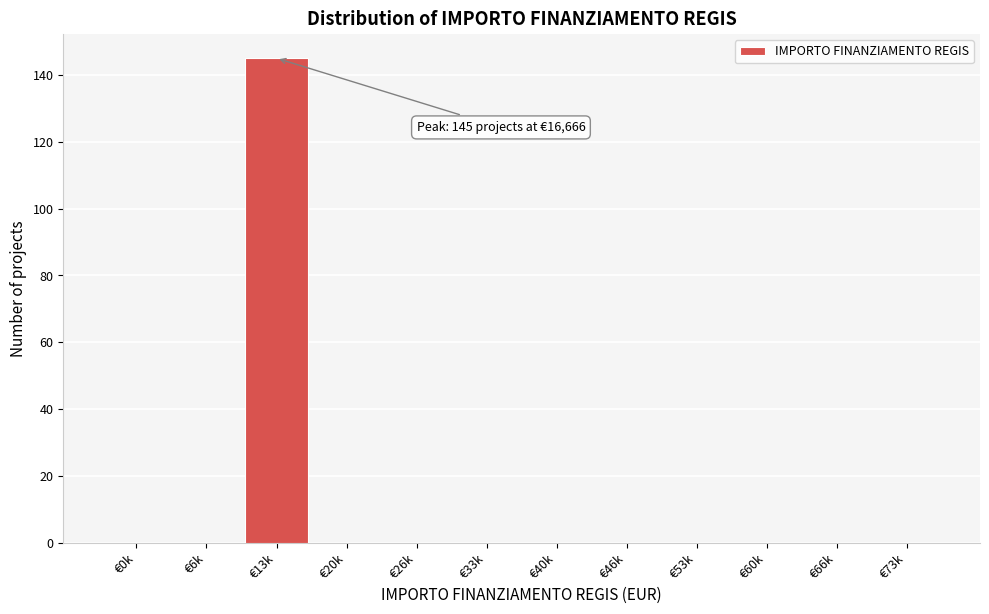

Reading right to left, extract all data points from this chart.

€73k=0	€66k=0	€60k=0	€53k=0	€46k=0	€40k=0	€33k=0	€26k=0	€20k=0	€13k=145	€6k=0	€0k=0